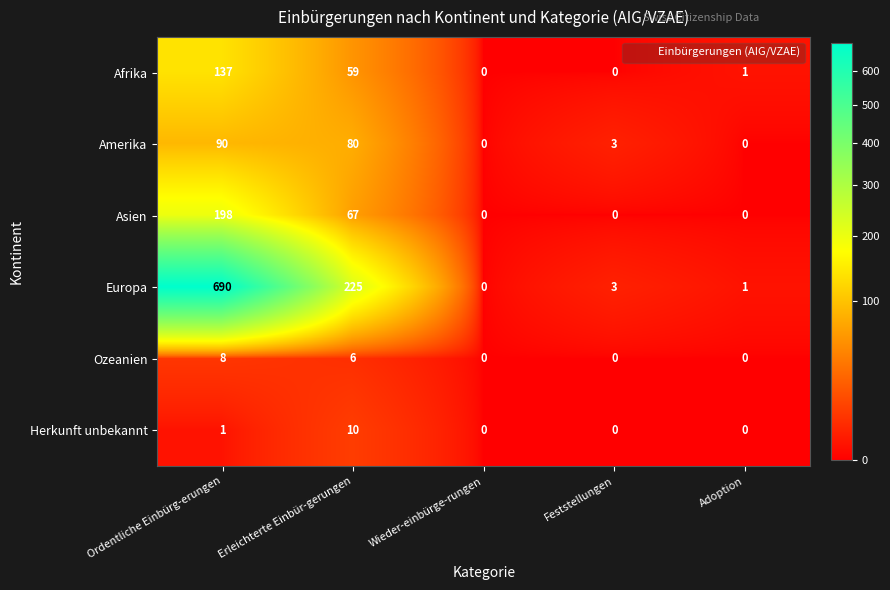

Which series has the largest range (max minus min)?

Europa